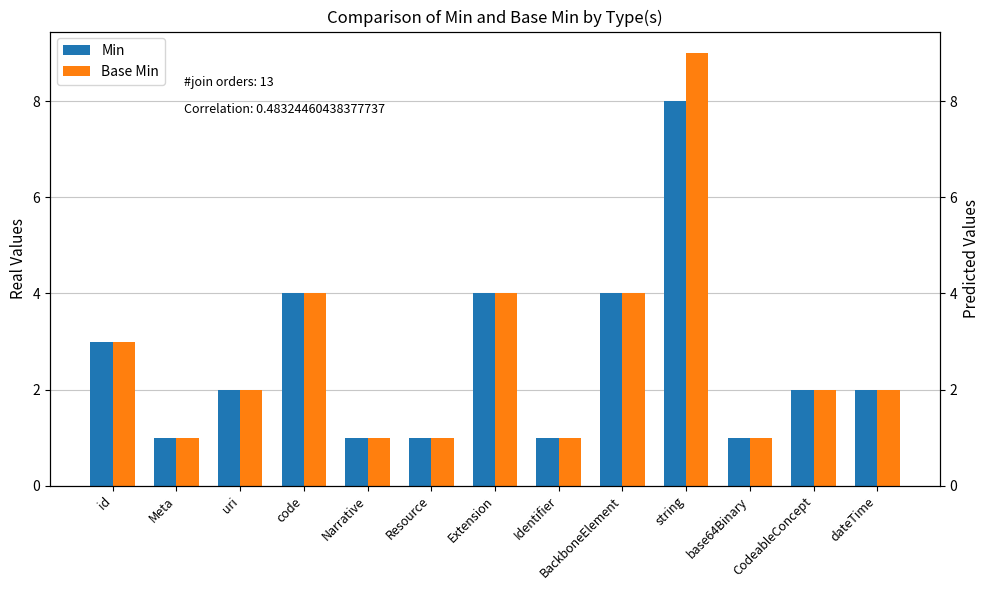

Which series has the largest range (max minus min)?

Base Min